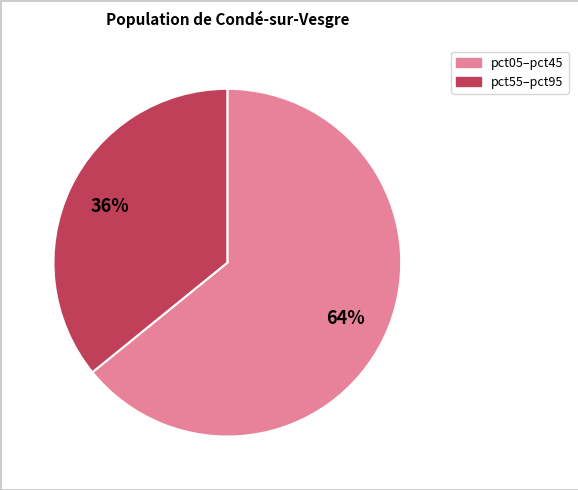

Count the number of slices in the pie.

2